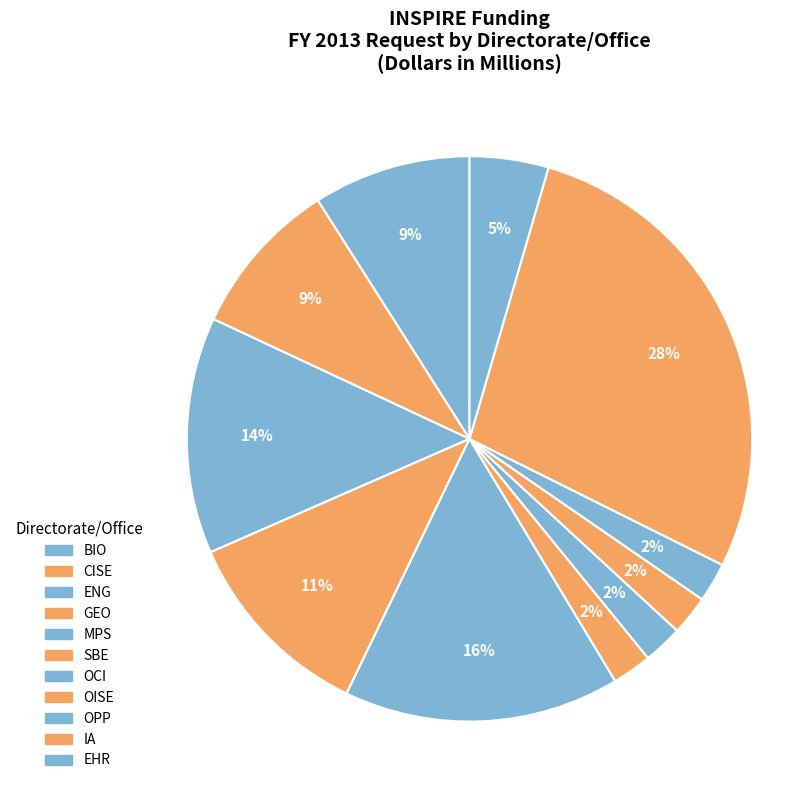

Which has a higher value, GEO or IA?

IA